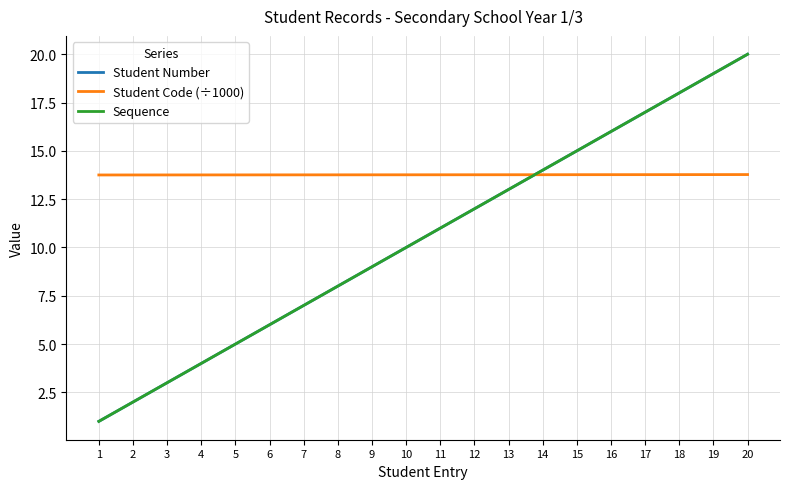

Rank the series by their maximum value, from lowest to highest.

Student Code (÷1000), Student Number, Sequence